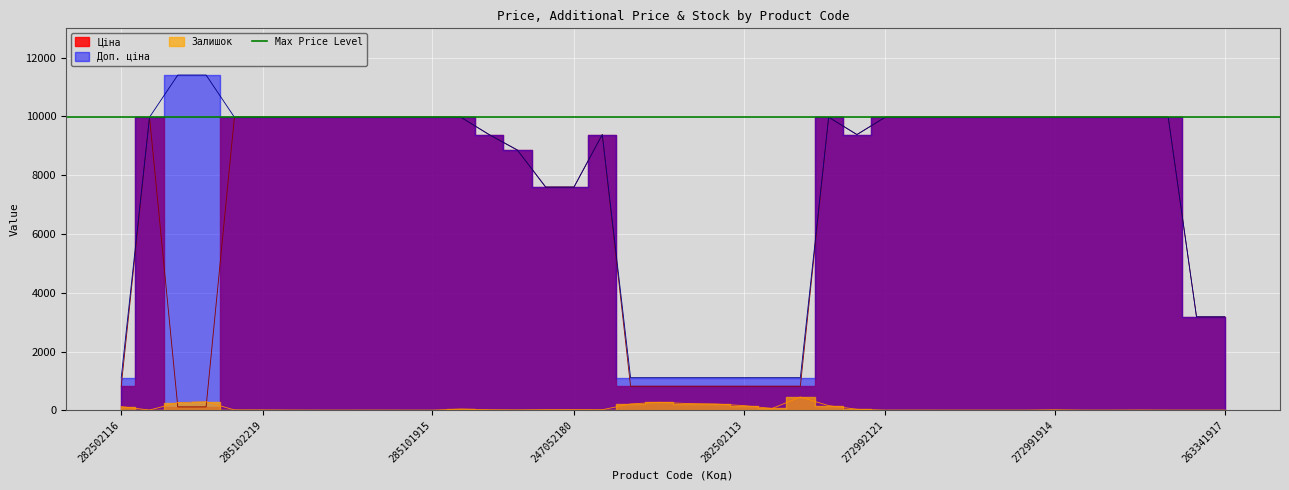

Reading right to left, transcribe all the data shown in this chart.

Ціна: 3179.6	3179.6	9975.0	9975.0	9975.0	9975.0	9975.0	9975.0	9975.0	9975.0	9975.0	9975.0	9975.0	9384.0	9975.0	818.5	818.5	818.5	818.5	818.5	818.5	818.5	9384.0	7596.5	7596.5	8856.7	9384.0	9975.0	9975.0	9975.0	9975.0	9975.0	9975.0	9975.0	9975.0	9975.0	114.1	114.1	9975.0	818.5
Доп. ціна: 3180.0	3180.0	9975.0	9975.0	9975.0	9975.0	9975.0	9975.0	9975.0	9975.0	9975.0	9975.0	9975.0	9384.0	9975.0	1109.2	1109.2	1109.2	1109.2	1109.2	1109.2	1109.2	9384.0	7596.5	7596.5	8856.7	9384.0	9975.0	9975.0	9975.0	9975.0	9975.0	9975.0	9975.0	9975.0	9975.0	11410.0	11410.0	9975.0	1109.2
Залишок: 0.0	0.0	0.0	5.0	0.0	0.0	14.0	0.0	0.0	0.0	0.0	1.0	0.0	34.0	157.0	451.0	61.0	159.0	214.0	229.0	271.0	215.0	18.0	21.0	20.0	11.0	18.0	42.0	0.0	0.0	1.0	0.0	0.0	3.0	9.0	11.0	290.0	260.0	7.0	125.0